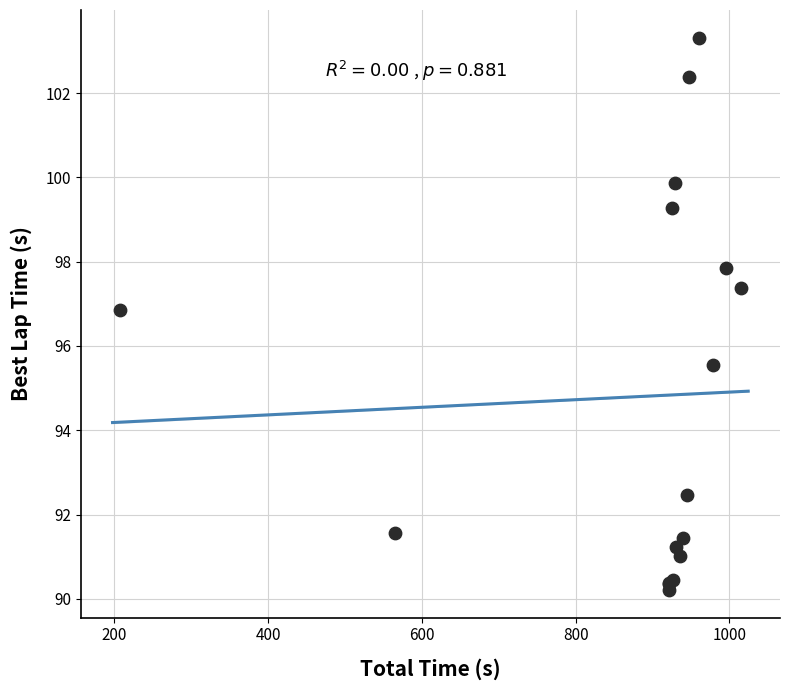

What Y value in the scatter plot is closest to 96?

95.5